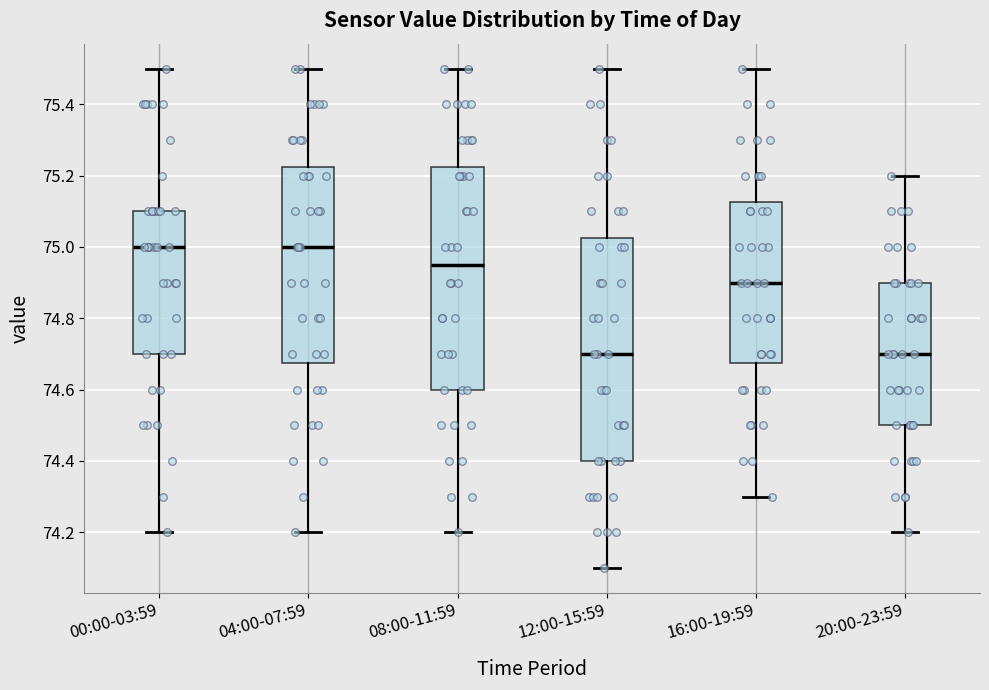

Reading left to right, transcribe this box plot: for each box, give where its median line is, the range the box spans, and where its two whiskers end, as read against the y-axis. The values are not printed on the chart, so give them approximately, as read against the axis.

00:00-03:59: median 75.00, box 74.70 to 75.10, whiskers 74.20 to 75.50
04:00-07:59: median 75.00, box 74.68 to 75.22, whiskers 74.20 to 75.50
08:00-11:59: median 74.96, box 74.60 to 75.22, whiskers 74.20 to 75.50
12:00-15:59: median 74.70, box 74.40 to 75.02, whiskers 74.10 to 75.50
16:00-19:59: median 74.90, box 74.68 to 75.12, whiskers 74.30 to 75.50
20:00-23:59: median 74.70, box 74.50 to 74.90, whiskers 74.20 to 75.20